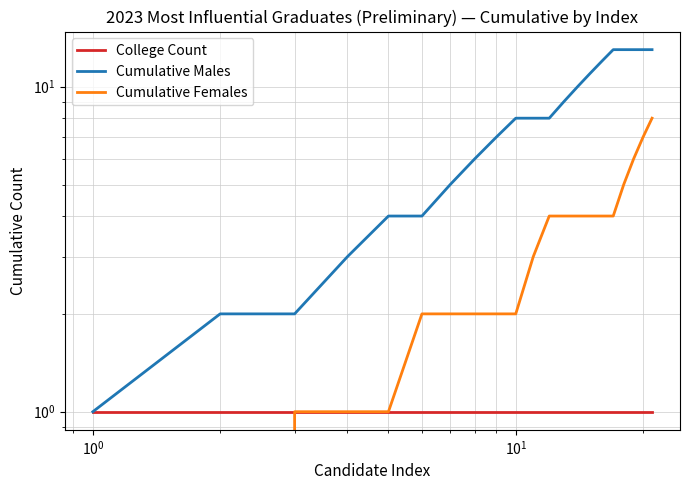

What is the value of the Cumulative Males point at the 21st from the left?

13